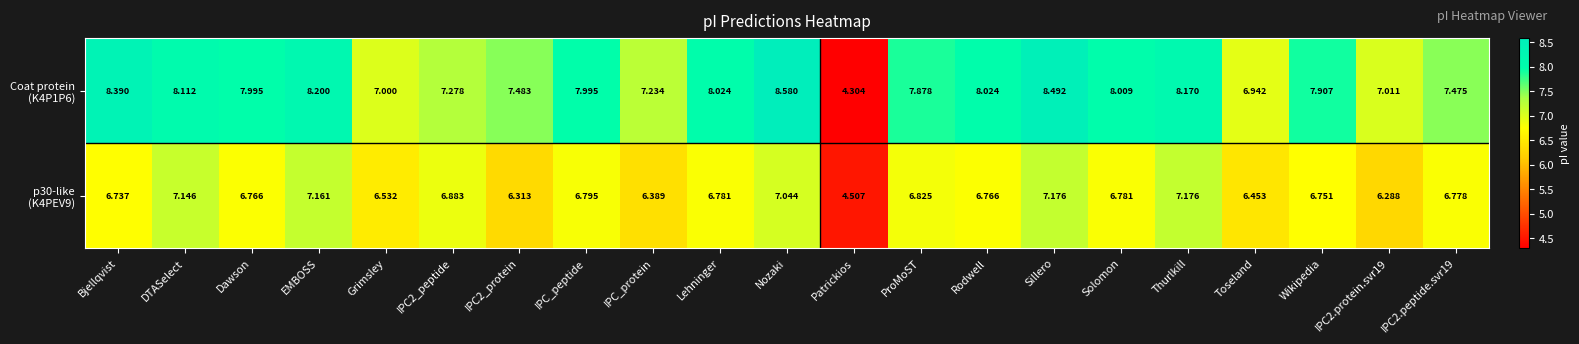

At which category is the sum across all series the highest?

Sillero